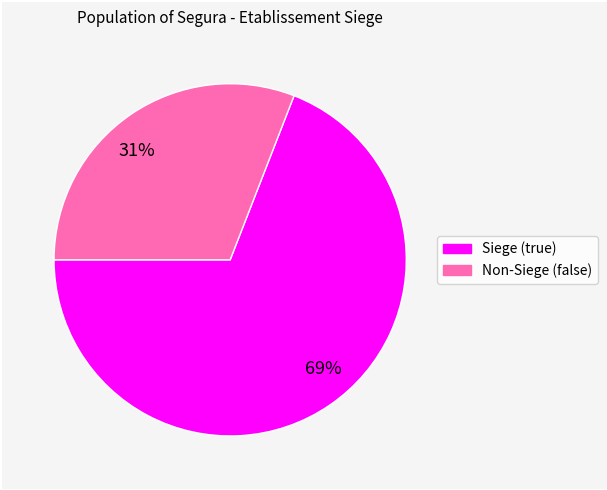

Is there a majority slice in this chart?

Yes